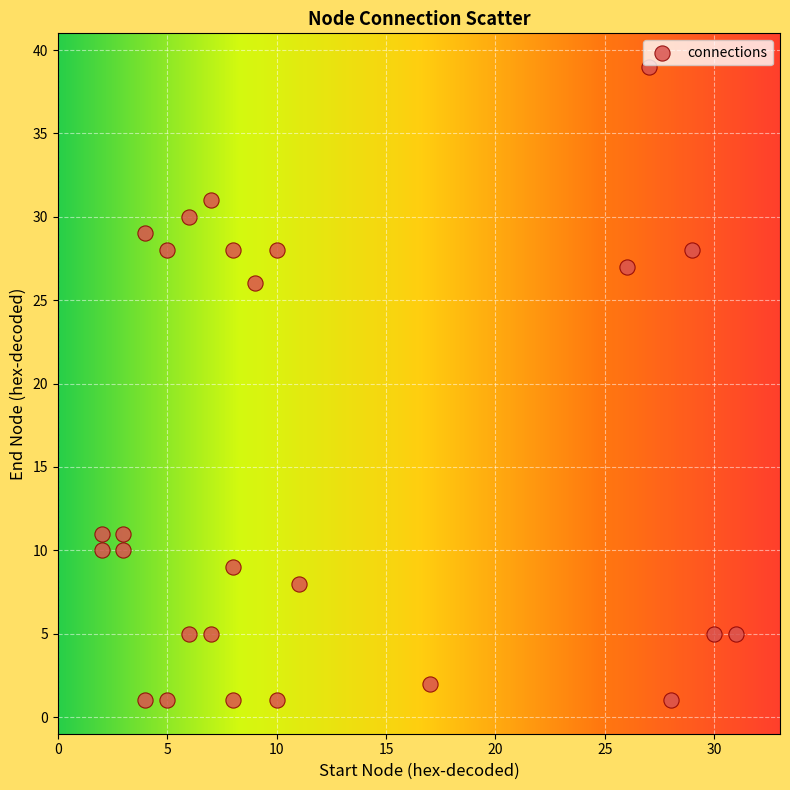

What Y value in the scatter plot is closest to 20?

26